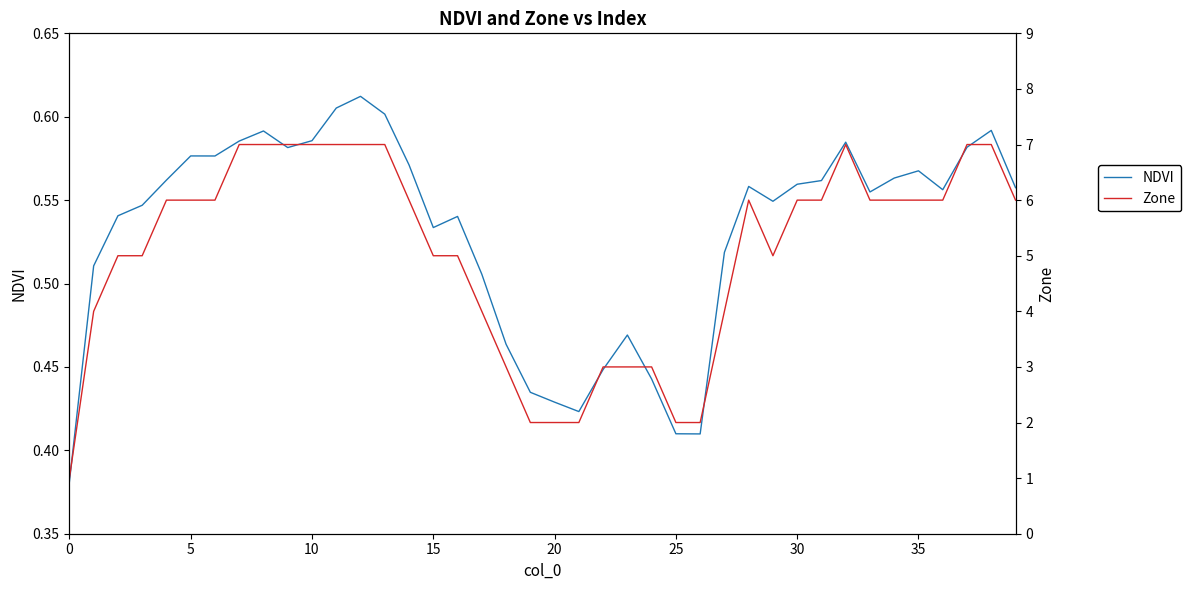

Reading right to left, transcribe all the data shown in this chart.

NDVI: 0.6	0.6	0.6	0.6	0.6	0.6	0.6	0.6	0.6	0.6	0.5	0.6	0.5	0.4	0.4	0.4	0.5	0.4	0.4	0.4	0.4	0.5	0.5	0.5	0.5	0.6	0.6	0.6	0.6	0.6	0.6	0.6	0.6	0.6	0.6	0.6	0.5	0.5	0.5	0.4
Zone: 6.0	7.0	7.0	6.0	6.0	6.0	6.0	7.0	6.0	6.0	5.0	6.0	4.0	2.0	2.0	3.0	3.0	3.0	2.0	2.0	2.0	3.0	4.0	5.0	5.0	6.0	7.0	7.0	7.0	7.0	7.0	7.0	7.0	6.0	6.0	6.0	5.0	5.0	4.0	1.0